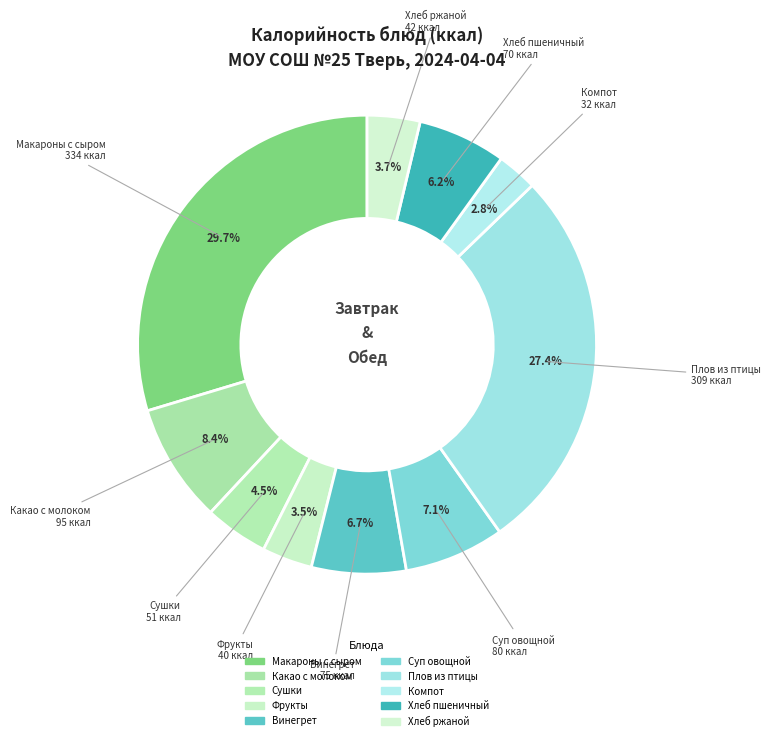

Is it true that Сушки is 4% of the pie?

True